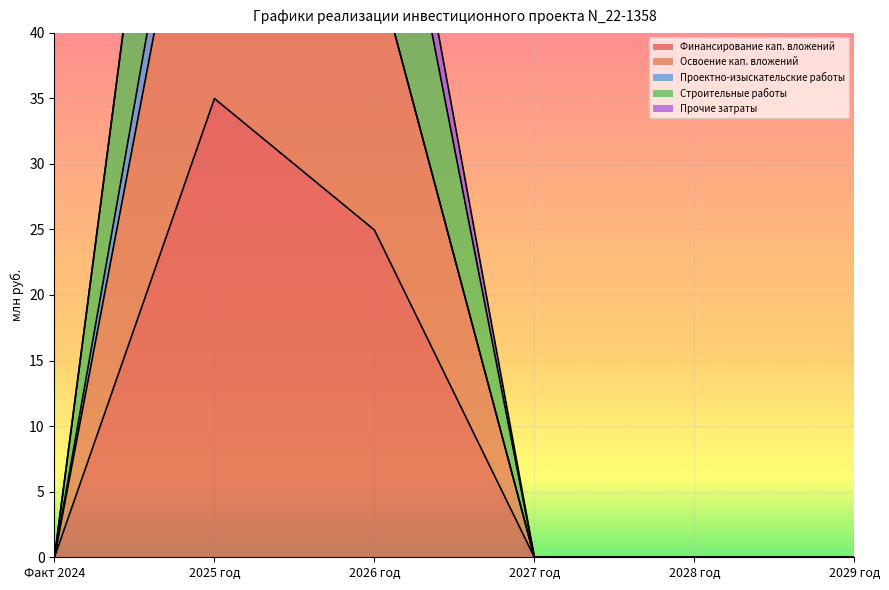

At which category is the sum across all series the highest?

2025 год